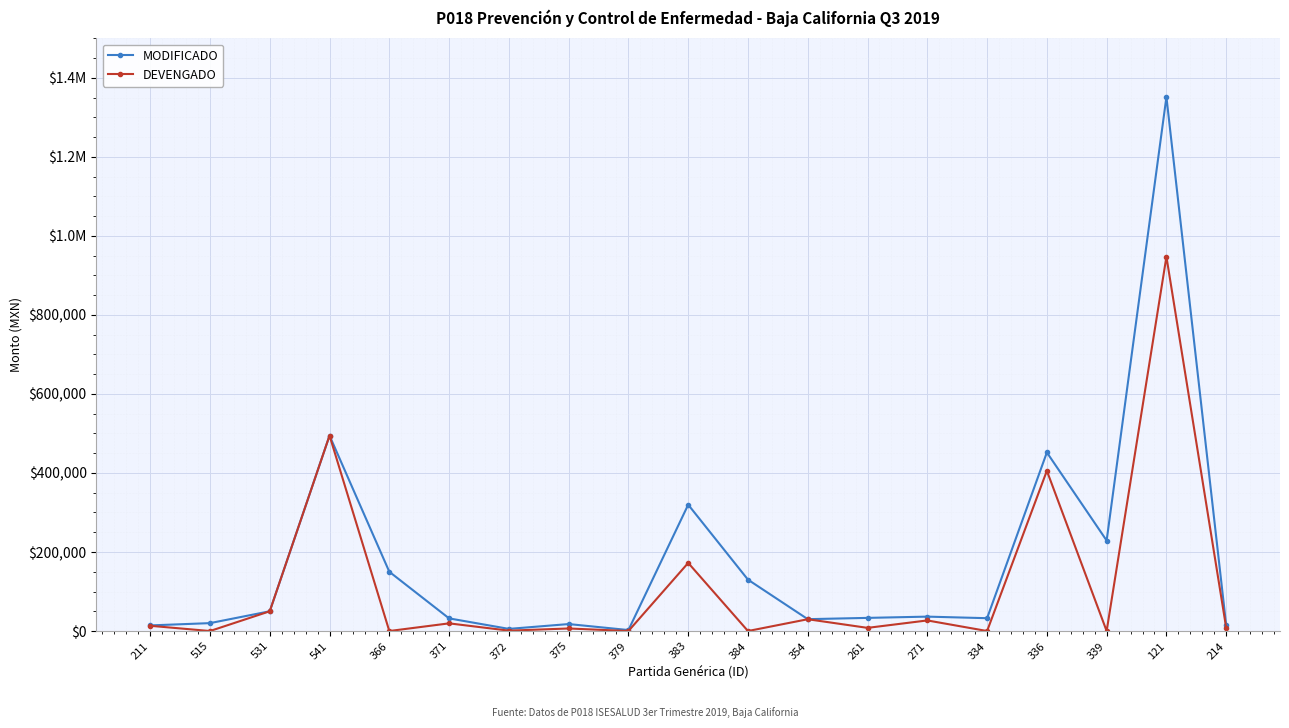

What are all the series names shown in the legend?

MODIFICADO, DEVENGADO